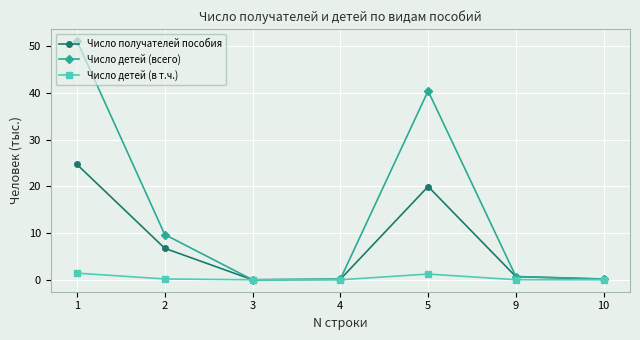

How many data points does each series have?

7